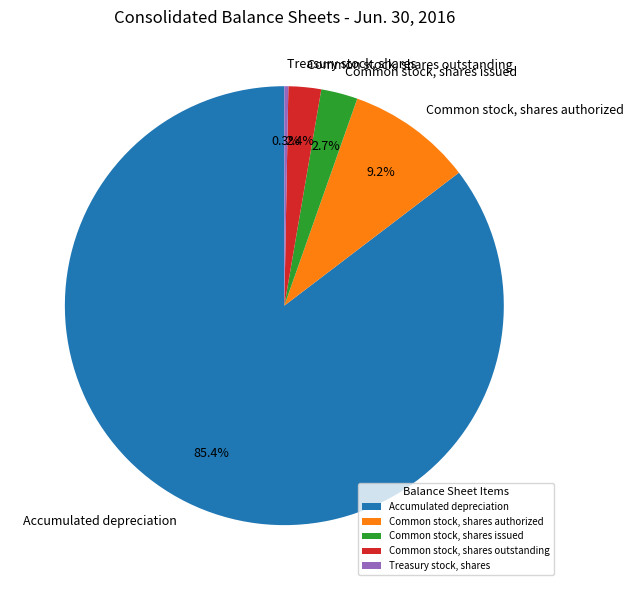

What percentage is the Accumulated depreciation slice, to the nearest percent?

85%